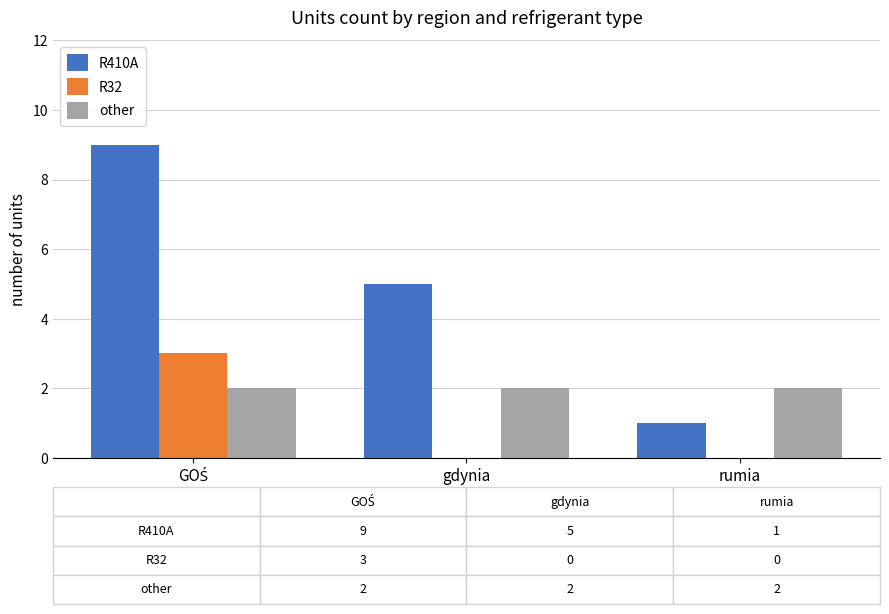

What is the sum of all R32 values?

3